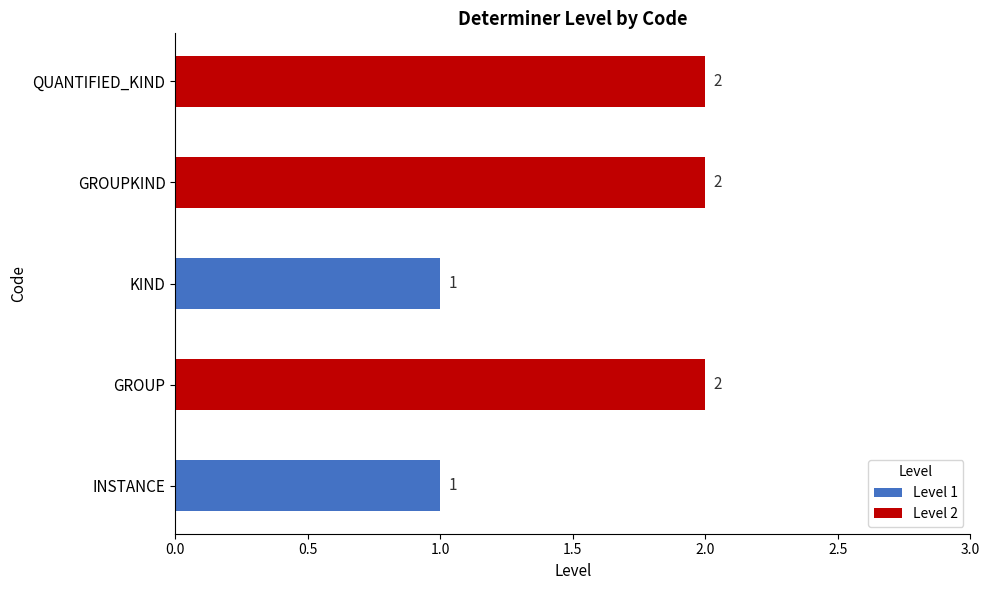

Reading left to right, what are all the values shown in this chart?

1	2	1	2	2